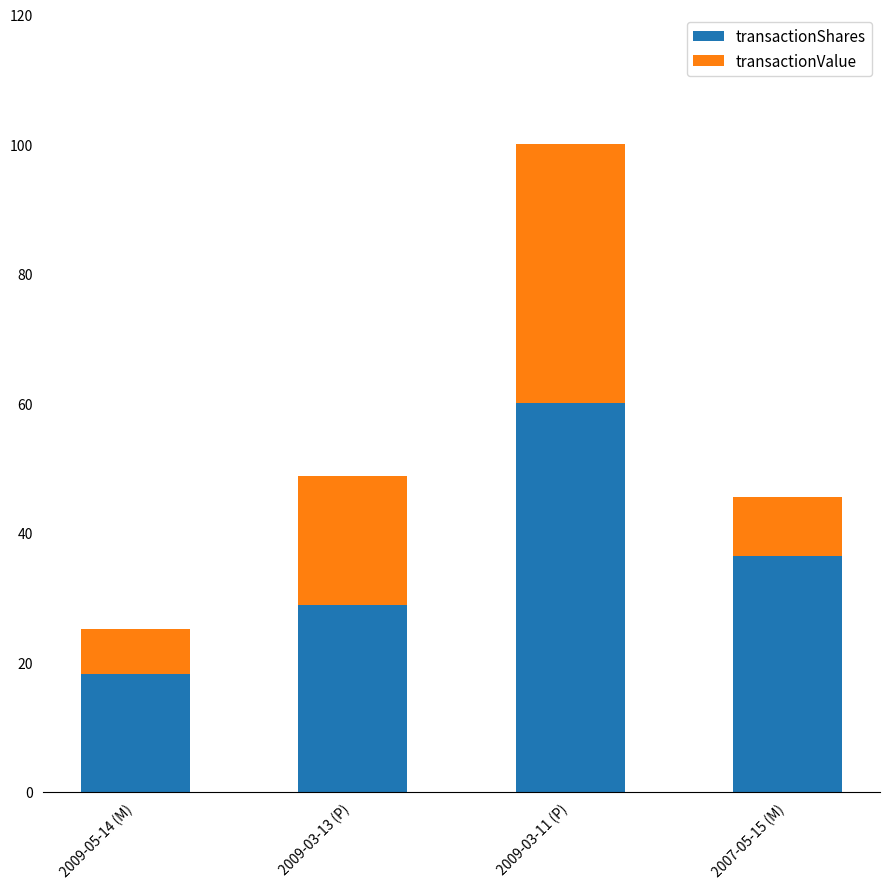

Does the chart contain stacked bars?

Yes